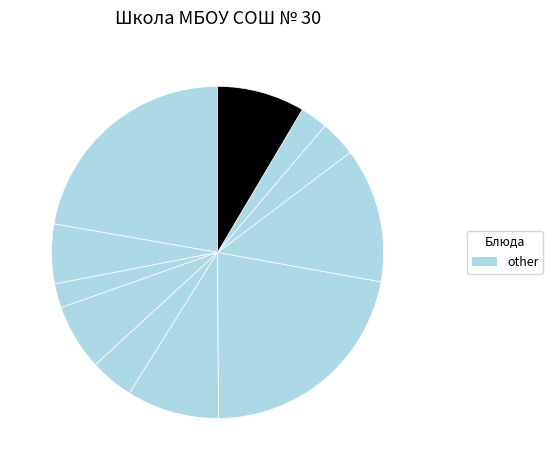

How many slices are in this pie chart?

11